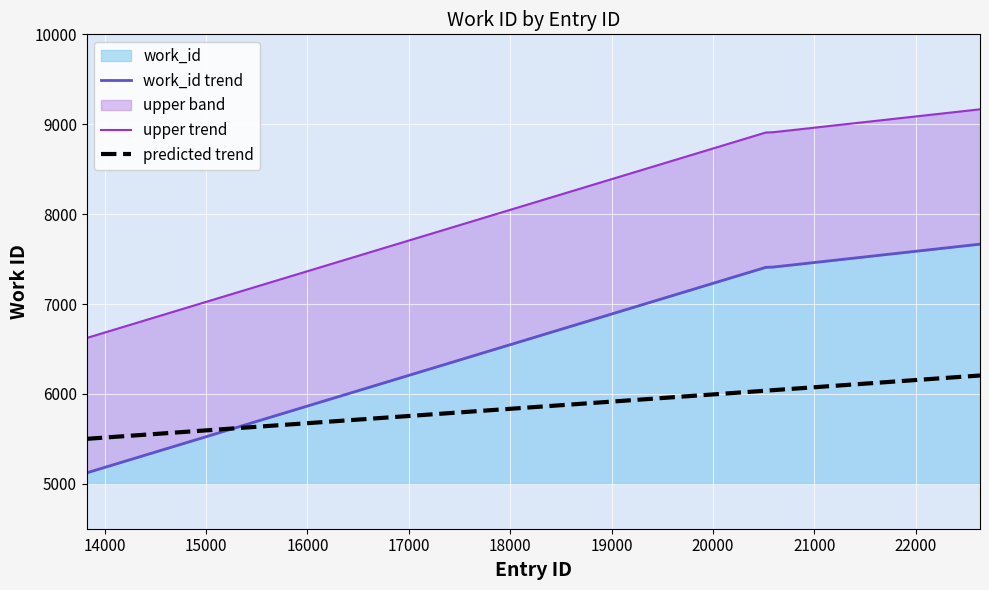

True or false: upper trend and predicted trend intersect in this chart.

False